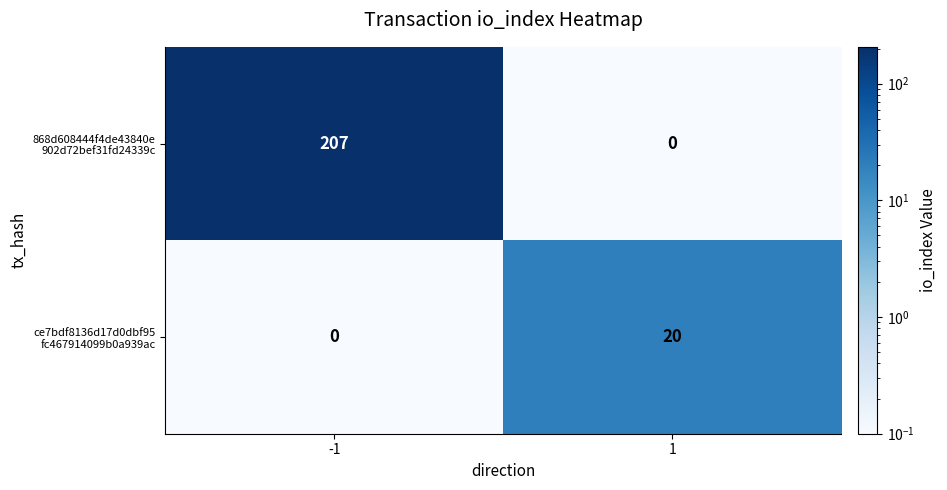

What is the total value across all series at 1?

20